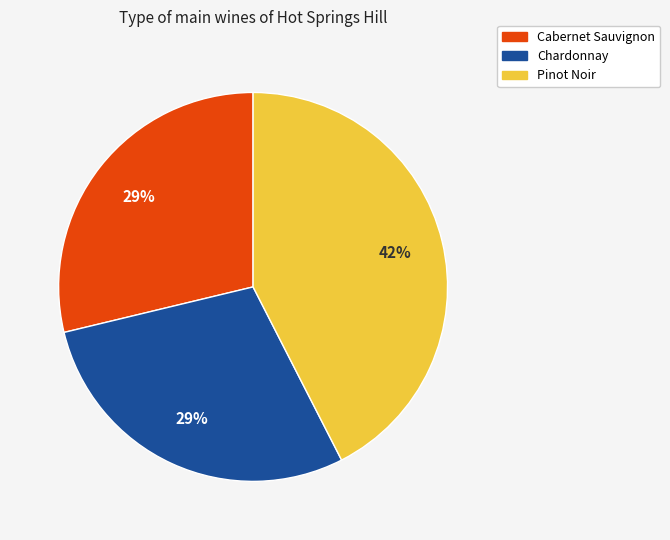

Count the number of slices in the pie.

3